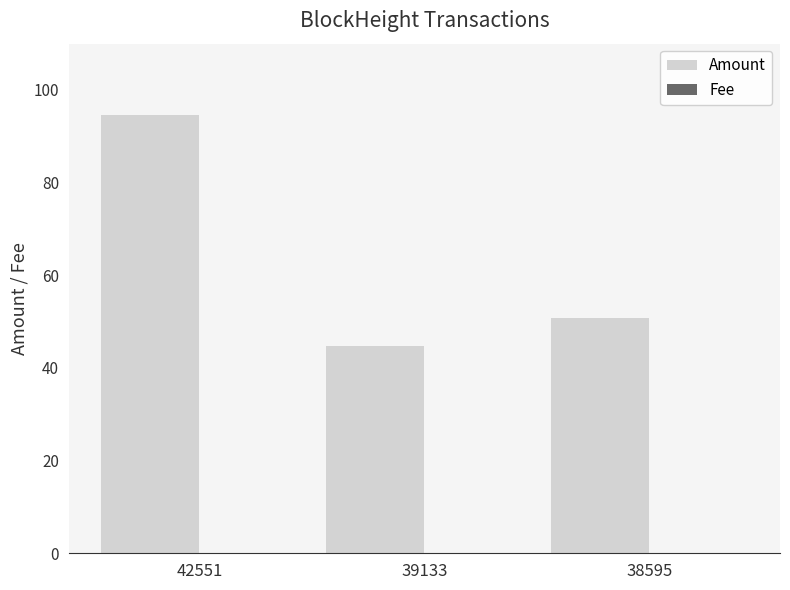

What is the highest value of the Amount series?

94.6